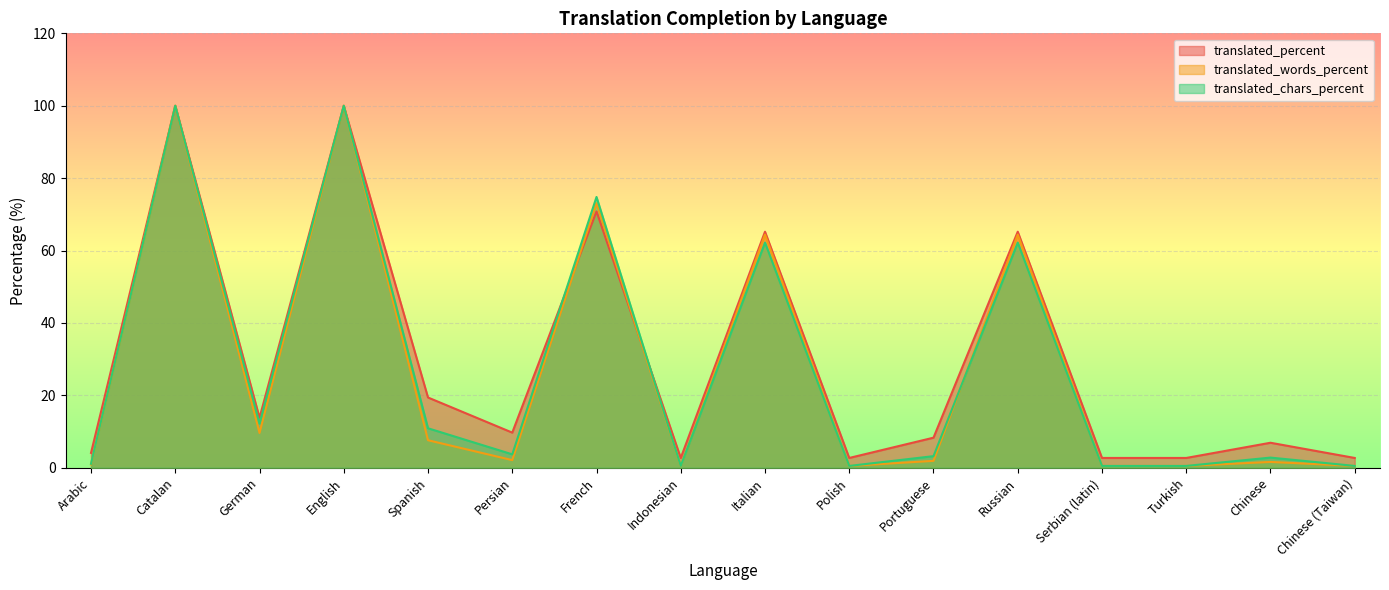

How many distinct data groups are displayed?

3